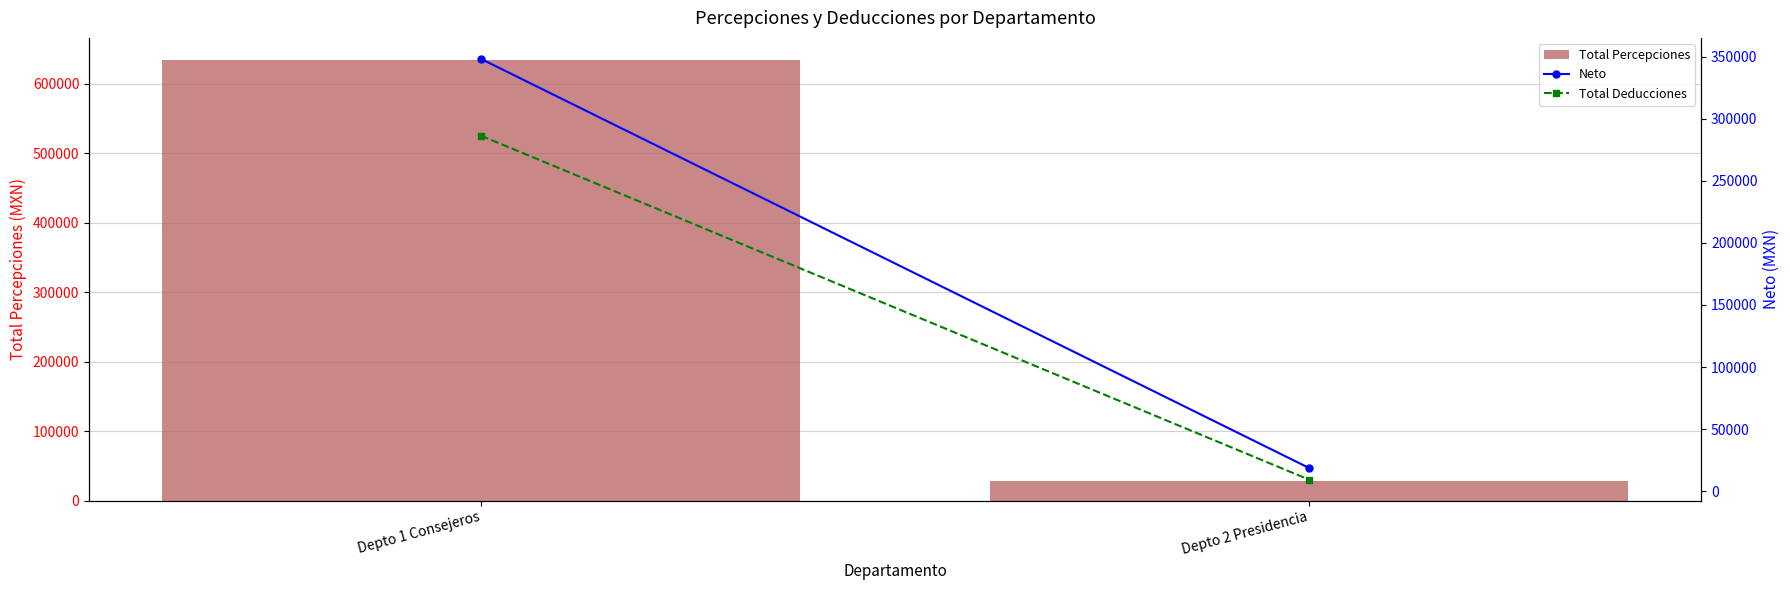

True or false: Total Deducciones has a value of 9268.1 at Depto 2 Presidencia.

True